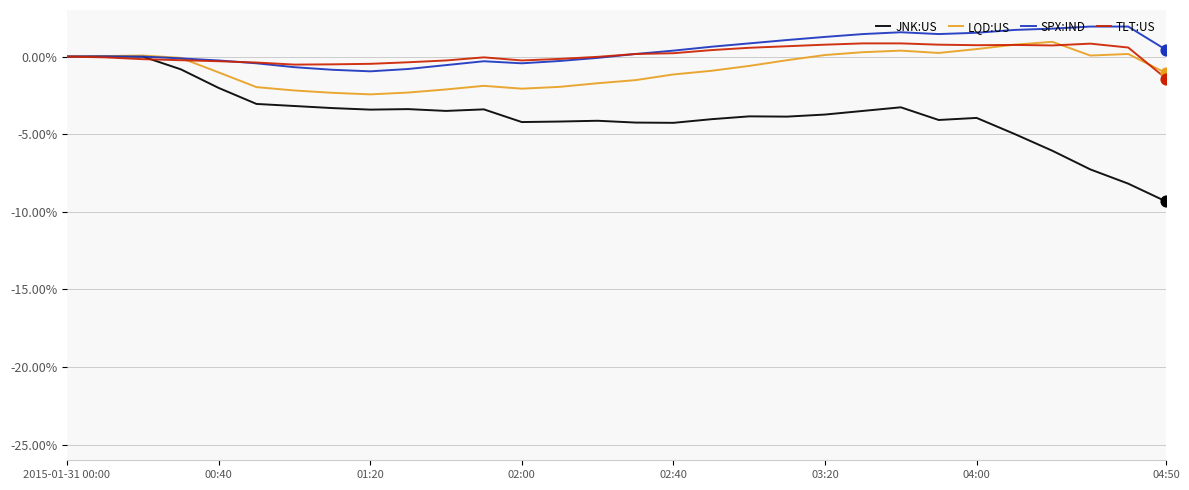

What is the minimum value for JNK:US?

-9.3